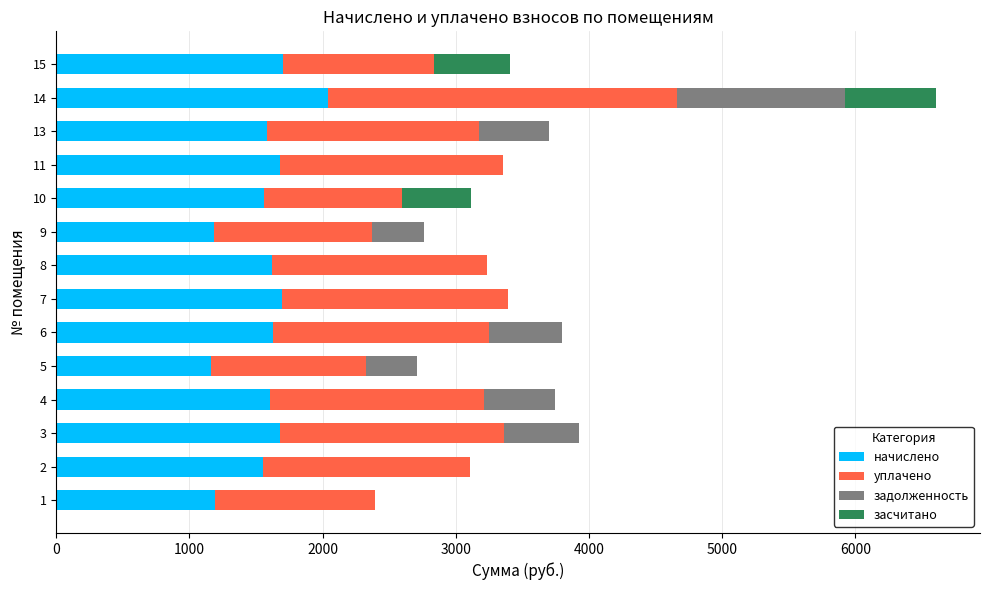

At which category is the sum across all series the highest?

14